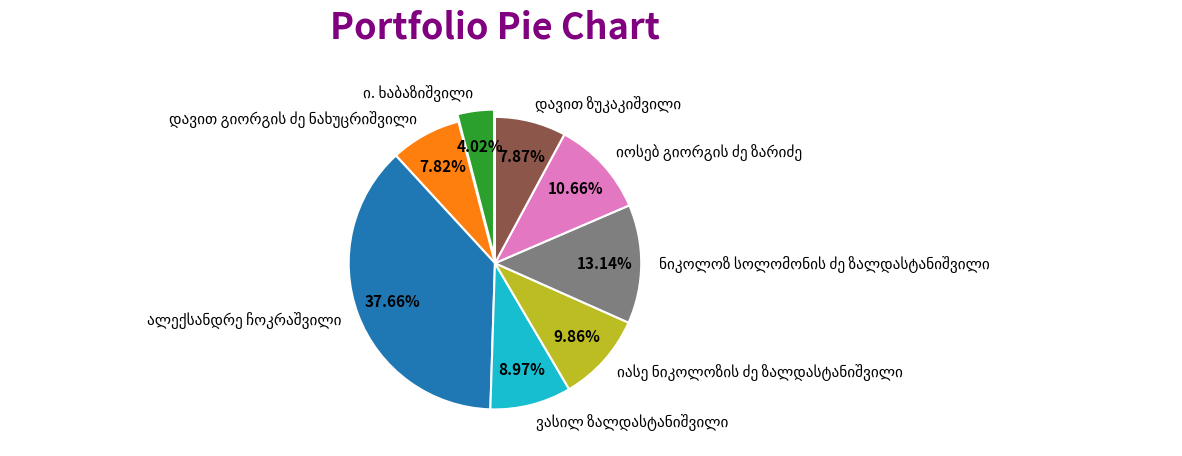

Is there a majority slice in this chart?

No